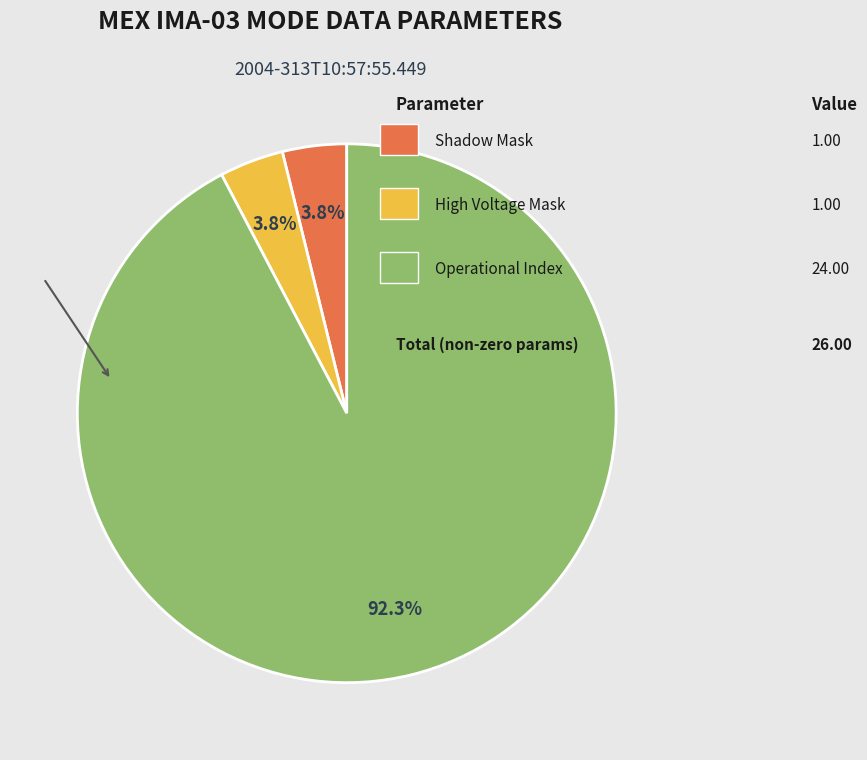

Is there a majority slice in this chart?

Yes